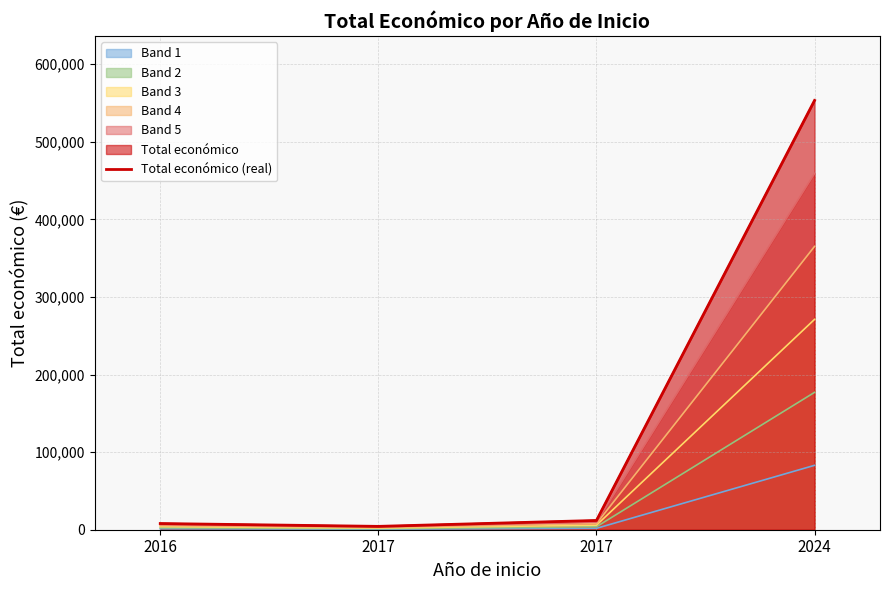

Count the number of values greater than 11920.

1